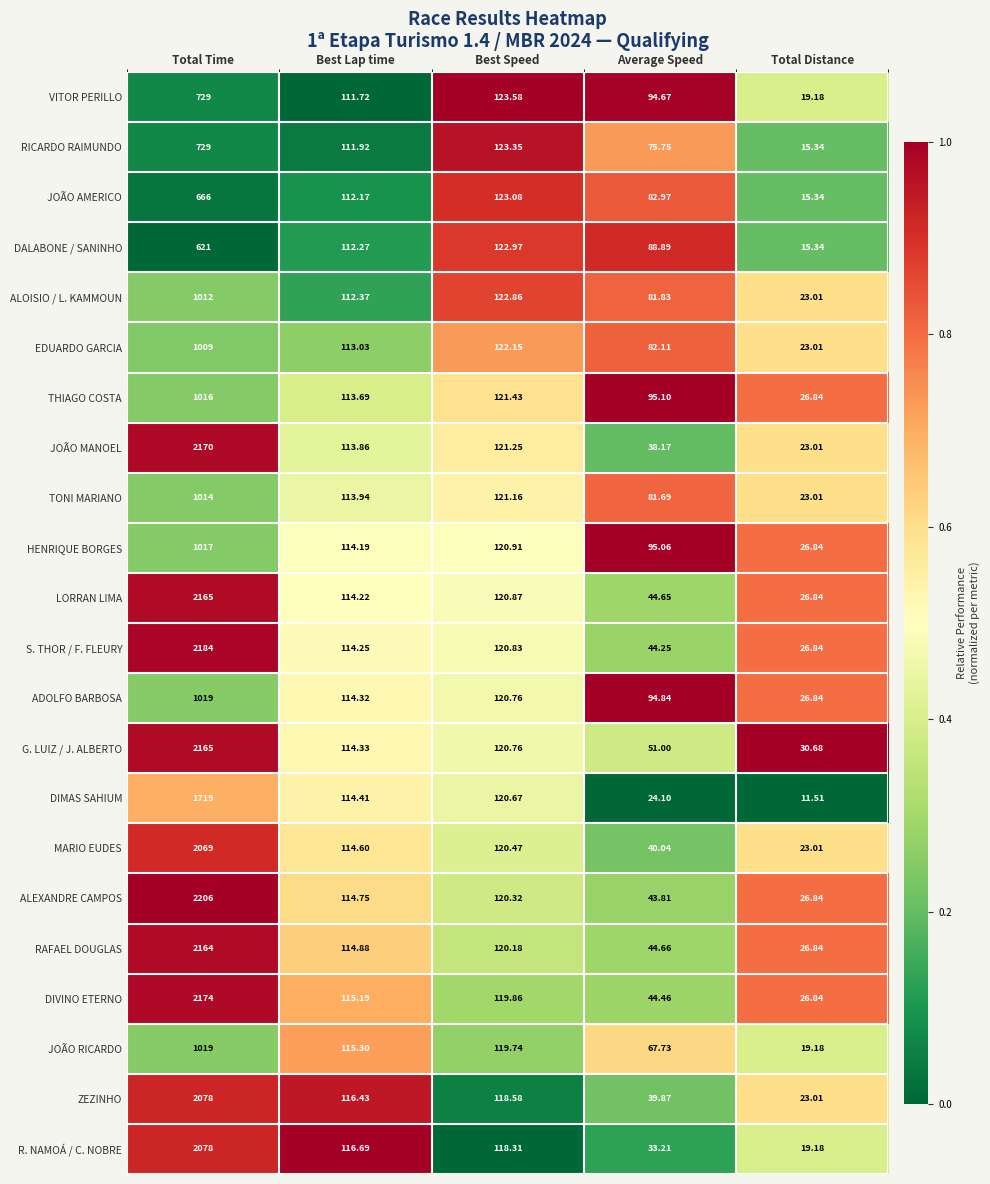

Which category has the lowest value across all series?

Total Distance